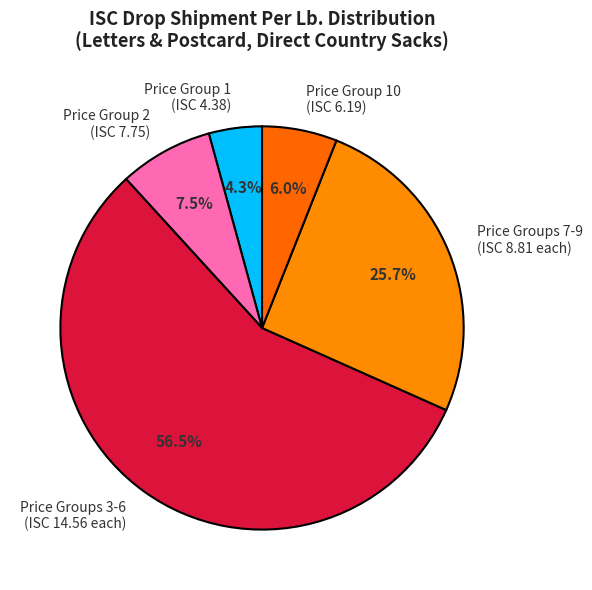

How many segments does this pie chart have?

5